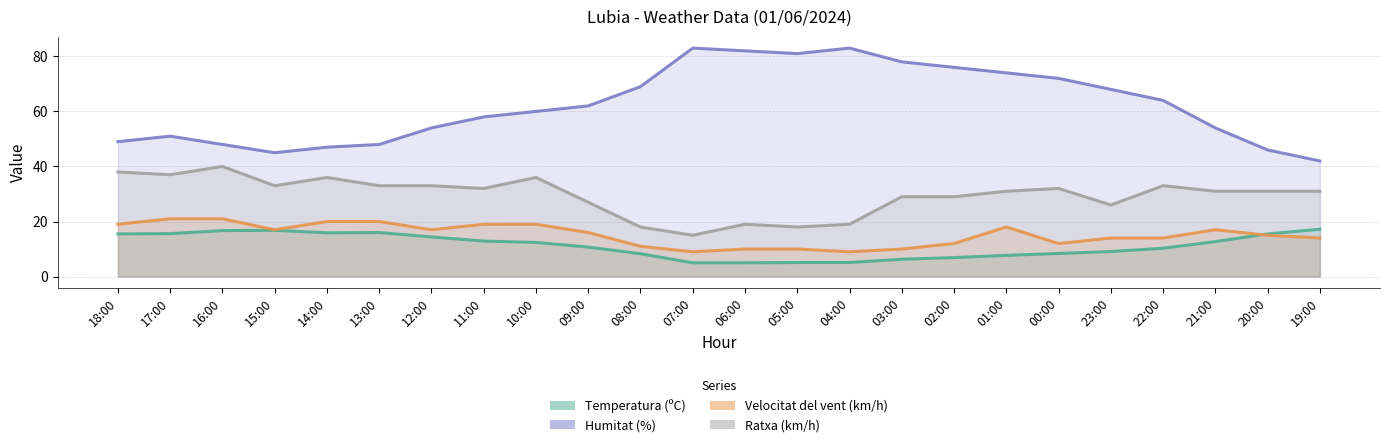

What is the difference between the maximum and minimum values in the Ratxa (km/h) series?

25.0